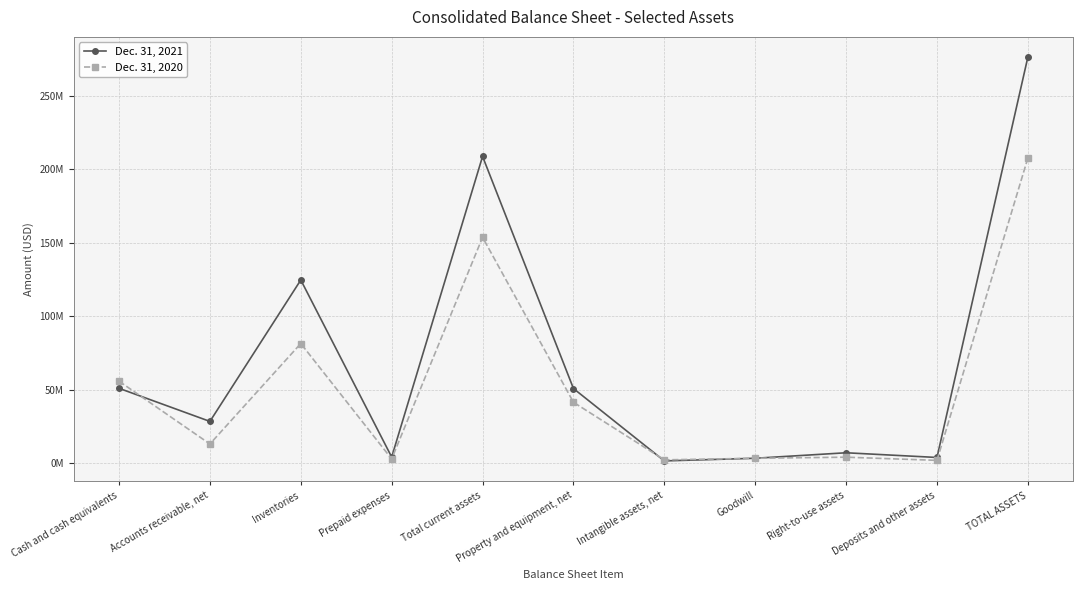

List the labels in order of Dec. 31, 2021 value, largest first.

TOTAL ASSETS, Total current assets, Inventories, Cash and cash equivalents, Property and equipment, net, Accounts receivable, net, Right-to-use assets, Prepaid expenses, Deposits and other assets, Goodwill, Intangible assets, net